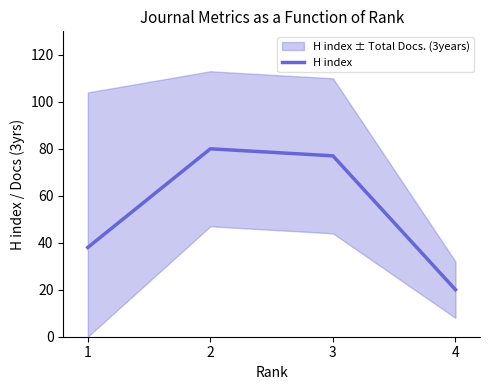

Where does the data first go above 77?

2